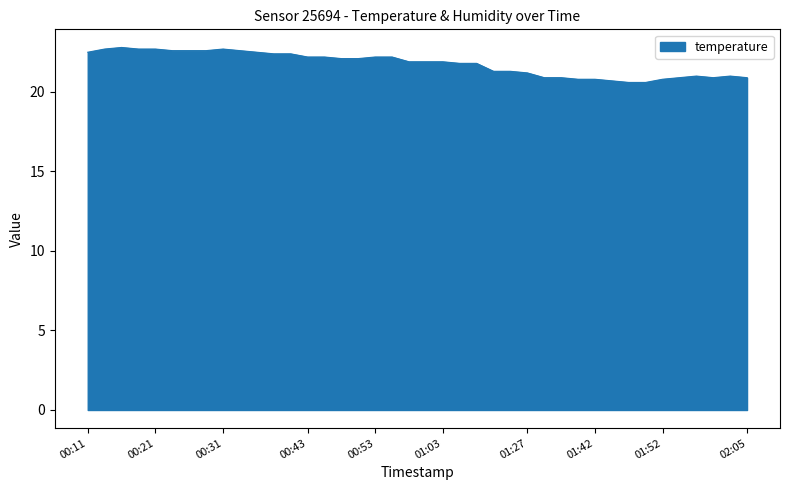

What is the greatest value displayed?

22.8